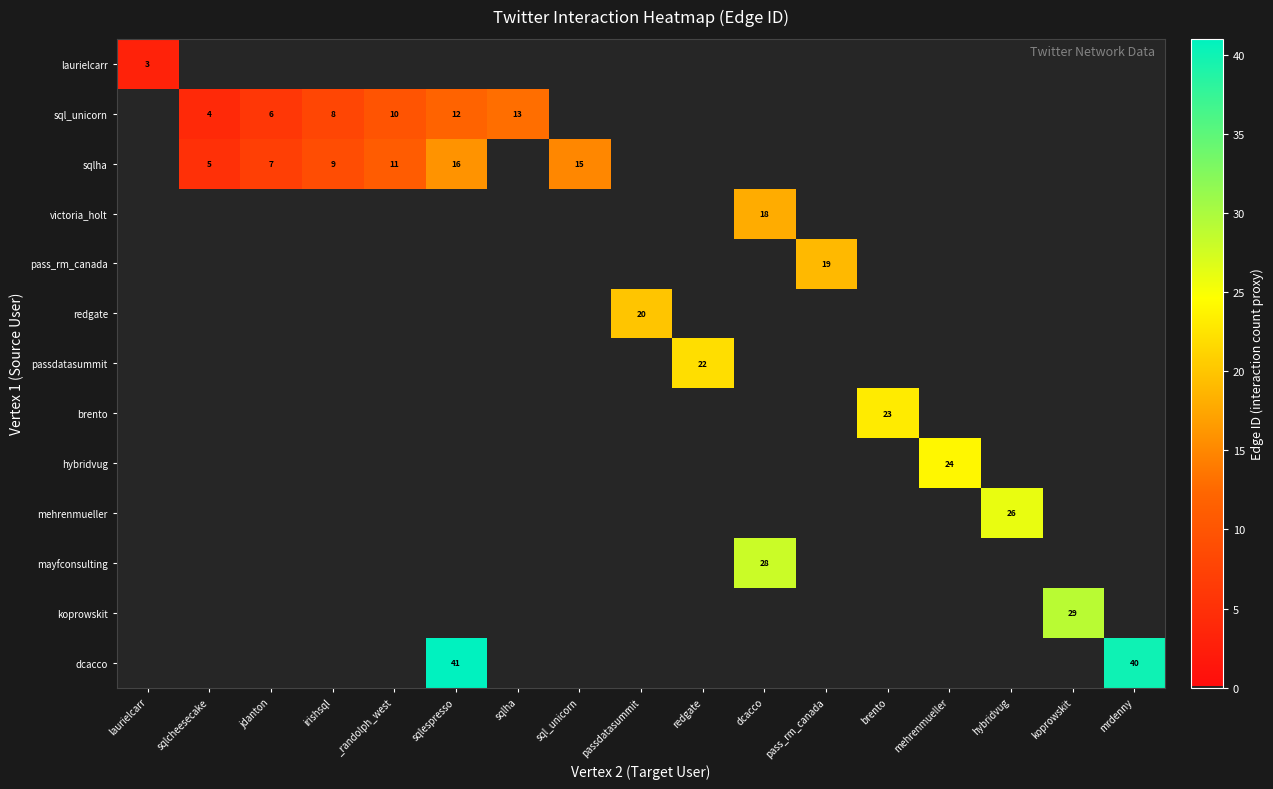

The value of dcacco at mrdenny is 58. True or false?

False